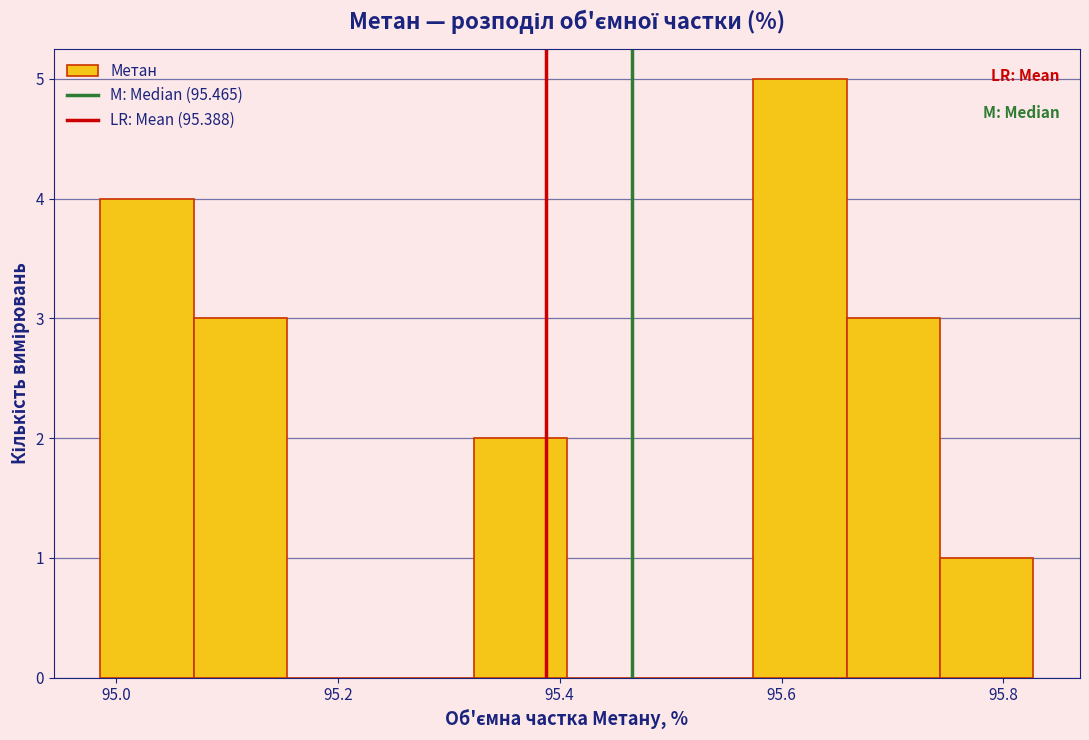

Reading left to right, transcribe this chart: for each bar, give the range it covers on the x-axis and its height. Neither the bar edges nor the heights are printed on the chart, so give them approximately, as read against the axes.

94.98 to 95.08: 4
95.08 to 95.16: 3
95.16 to 95.24: 0
95.24 to 95.32: 0
95.32 to 95.40: 2
95.40 to 95.50: 0
95.50 to 95.58: 0
95.58 to 95.66: 5
95.66 to 95.74: 3
95.74 to 95.82: 1